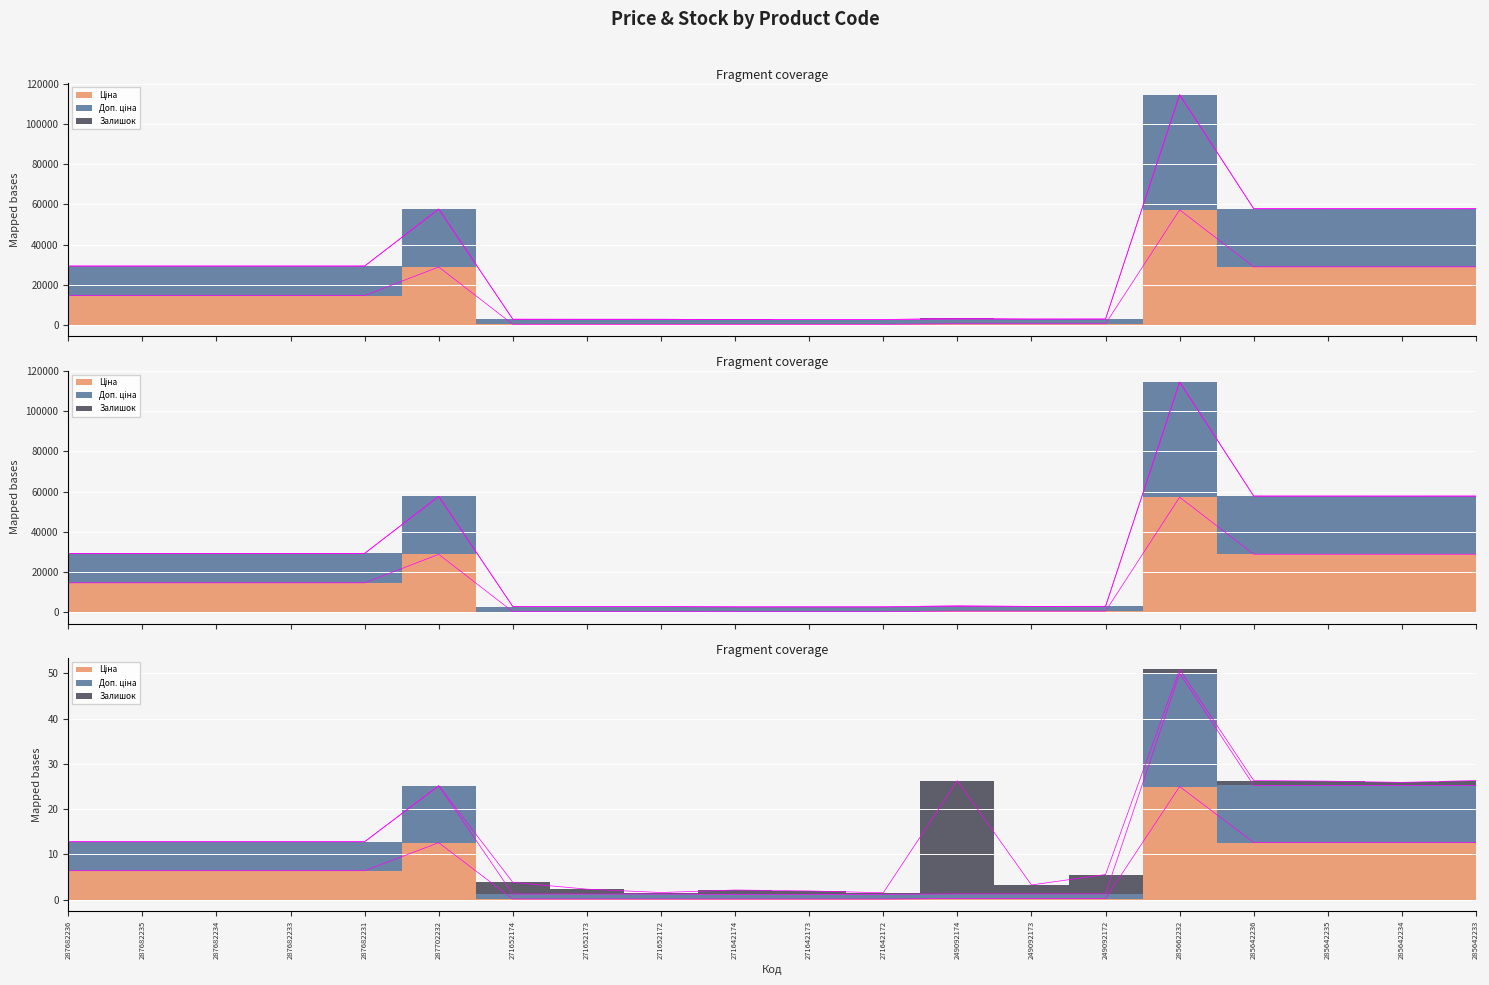

What is the sum of the Ціна values at 287702232 and 285642233?

57712.1